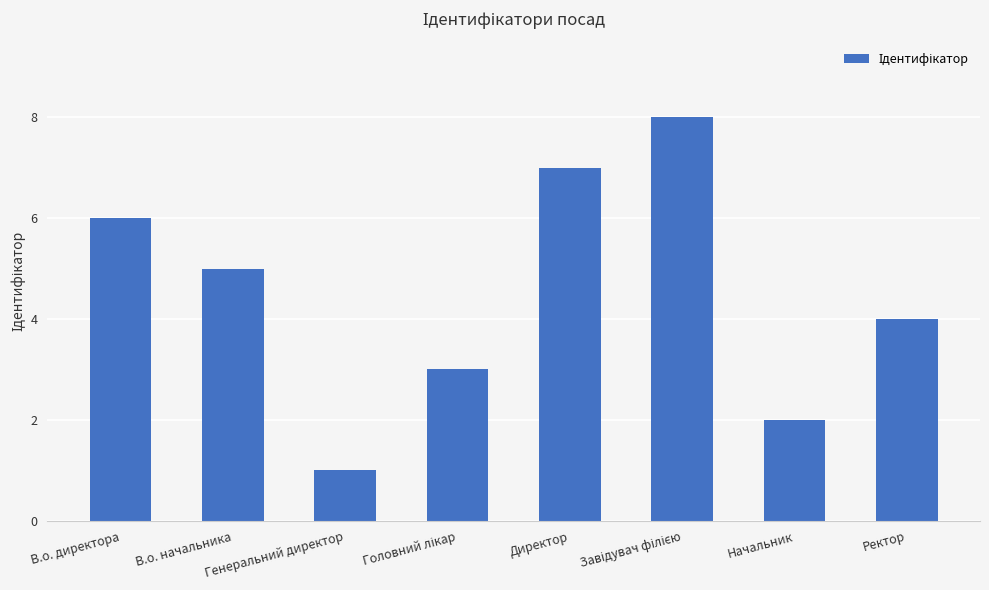

Between Генеральний директор and Начальник, which is larger?

Начальник